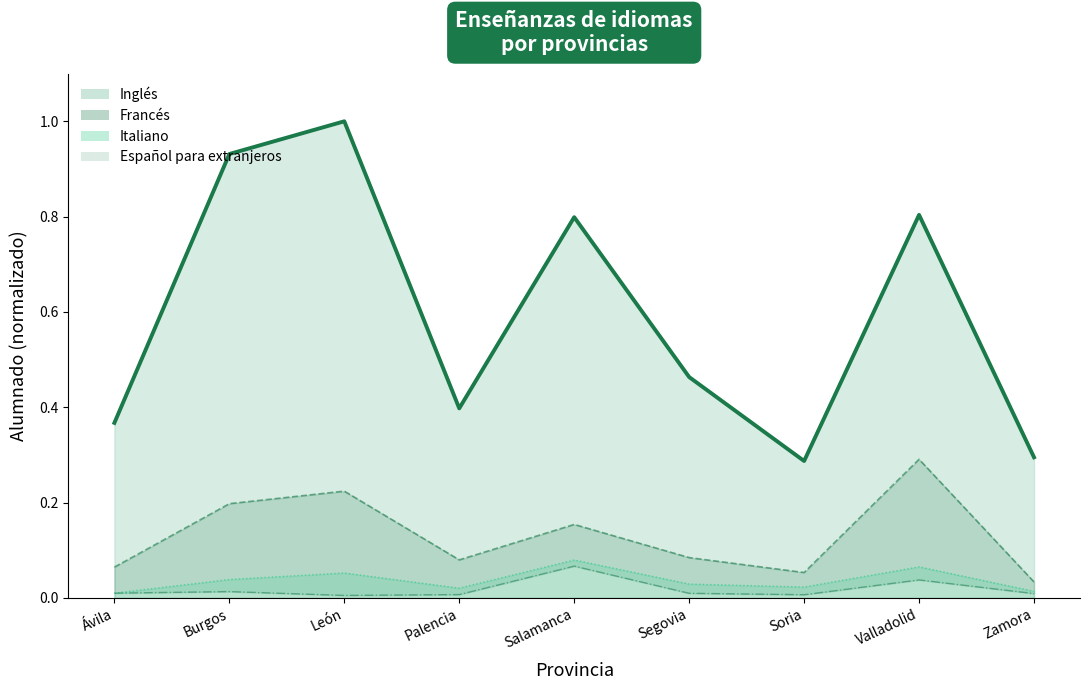

In Italiano (línea), how many points are lower than both neighbors (excluding endpoints)?

2